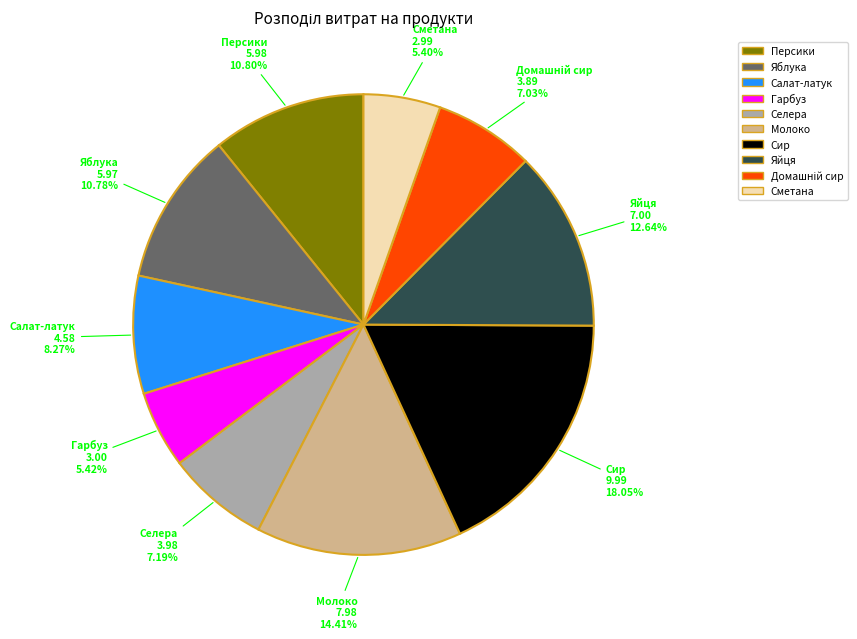

Is it true that Селера is 7% of the pie?

True